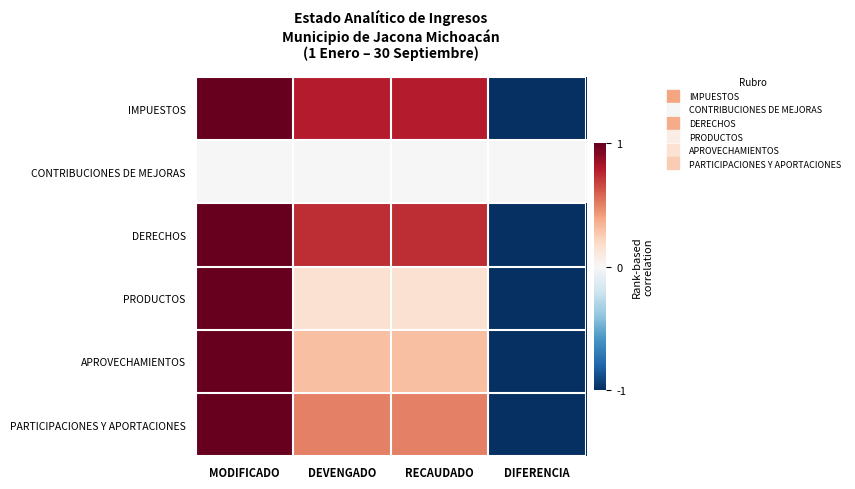

Which has a higher value, DIFERENCIA or RECAUDADO?

RECAUDADO